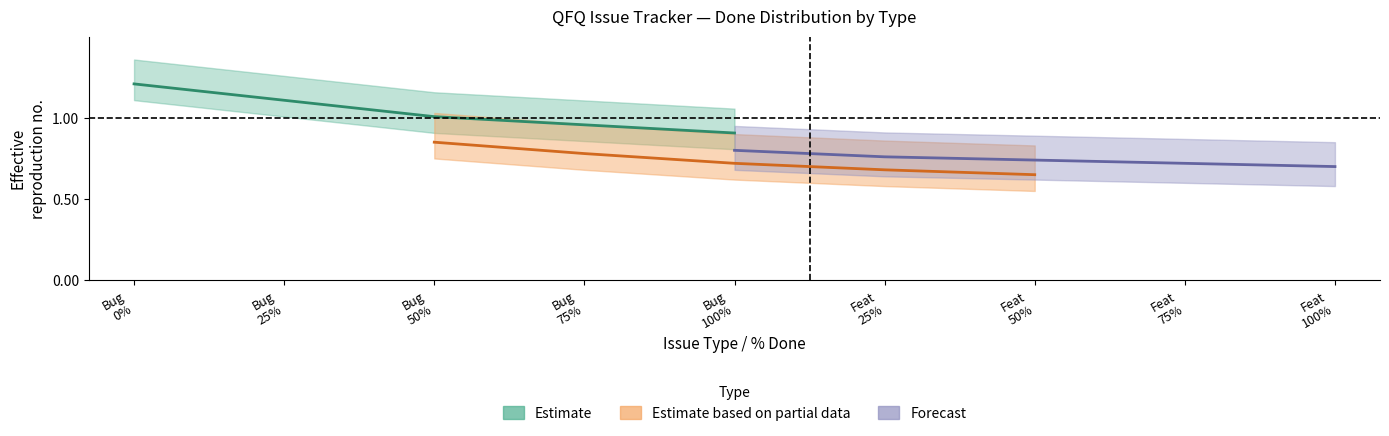

How many lines are shown in the chart?

3